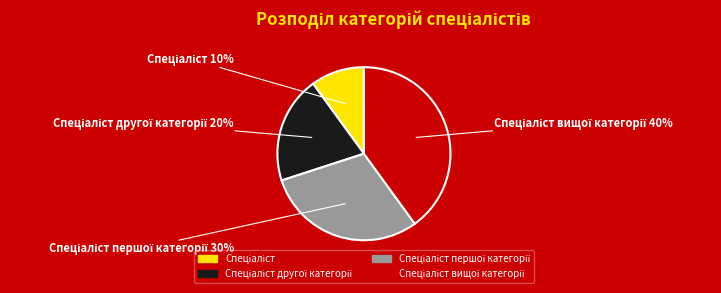

To the nearest percent, what is the difference between the largest and smallest slice percentages?

30%